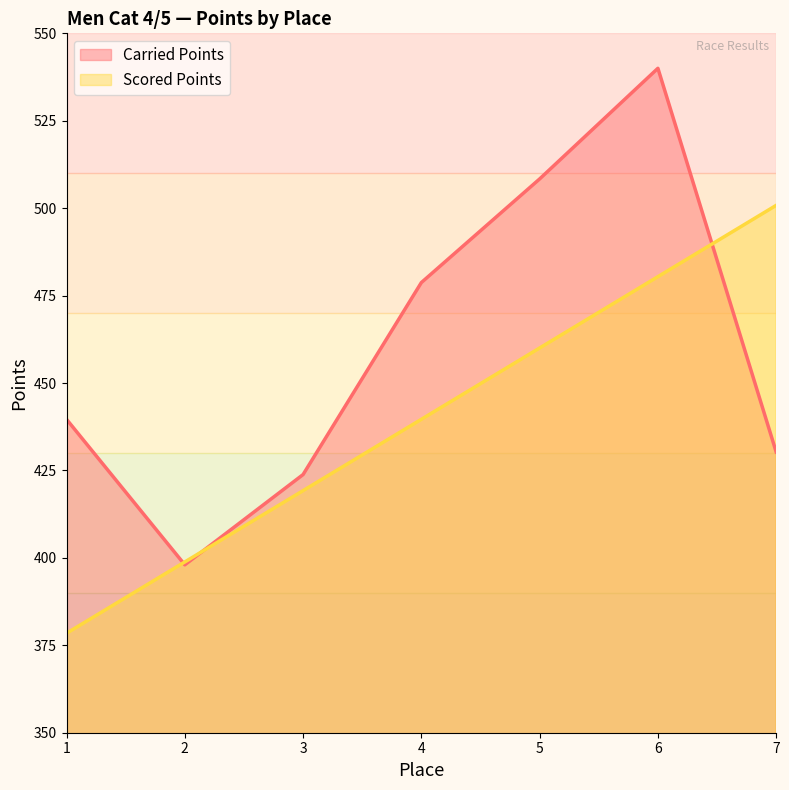

Reading left to right, what are all the values shown in this chart?

Carried Points: 439.6	398.0	423.8	478.7	508.4	540.0	430.3
Scored Points: 378.4	398.8	419.2	439.6	460.0	480.4	500.8